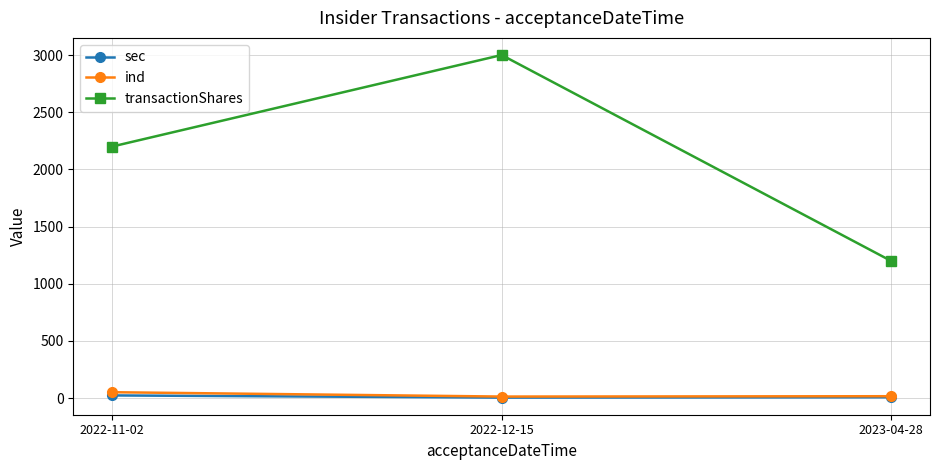

Where is transactionShares nearest to the value 2100?

2022-11-02